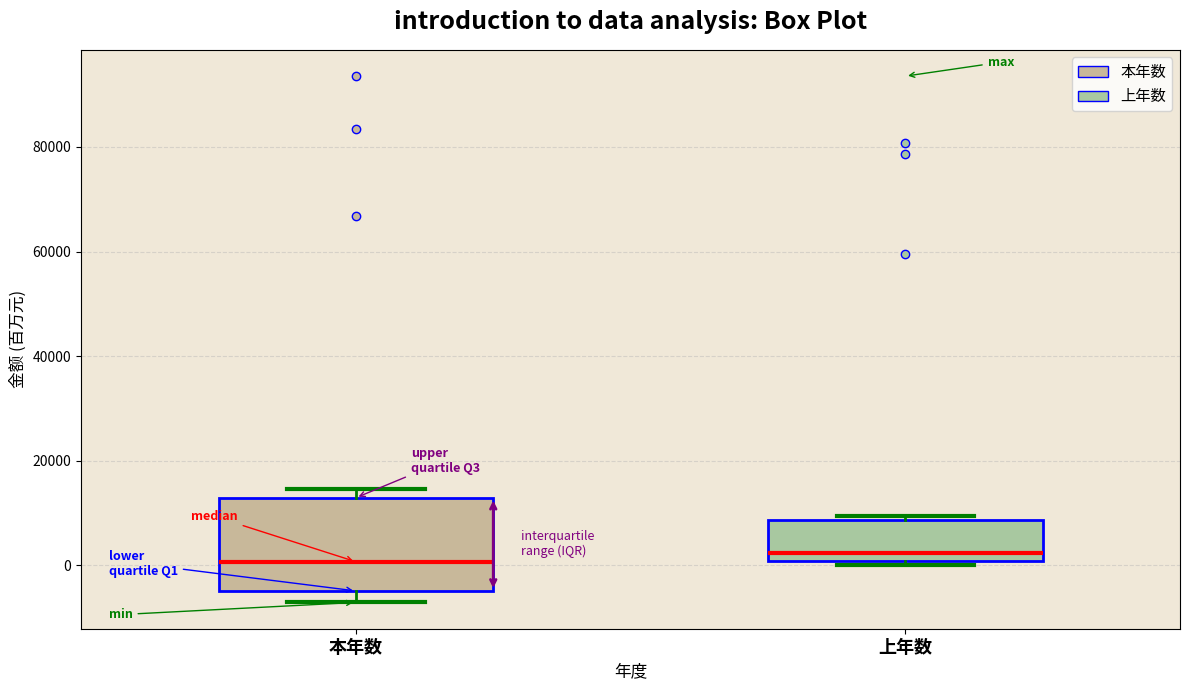

Where is the lower edge of the box for 本年数 on the y-axis? The values are not printed on the chart, so give them approximately, as read against the axis.

-4000